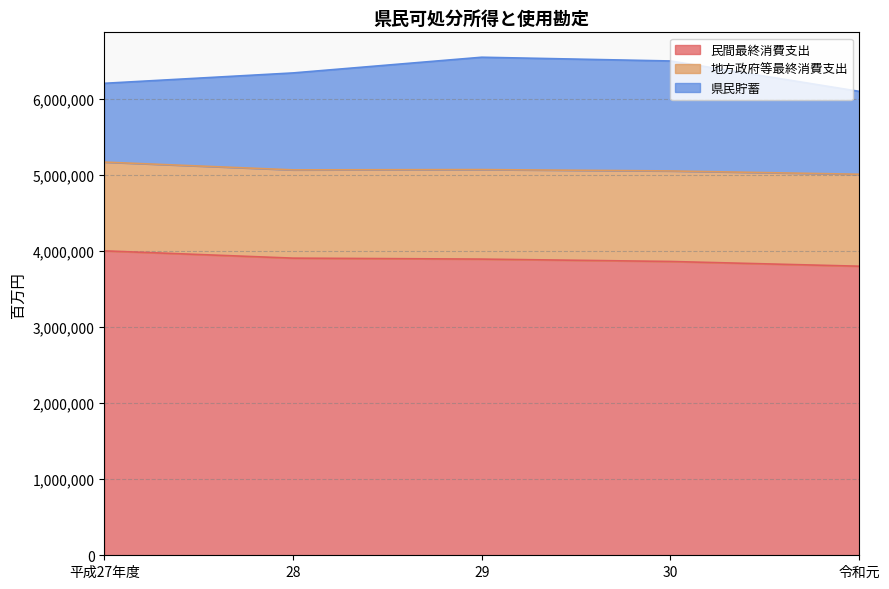

How many interior local peaks does the 県民貯蓄 series have?

1